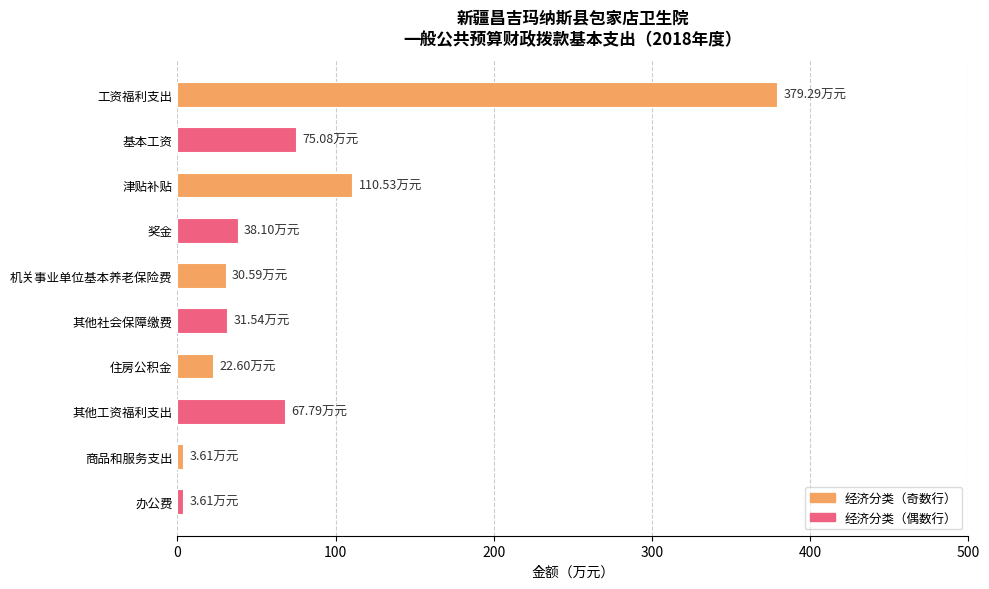

Are the bars grouped side by side (vs. stacked)?

No